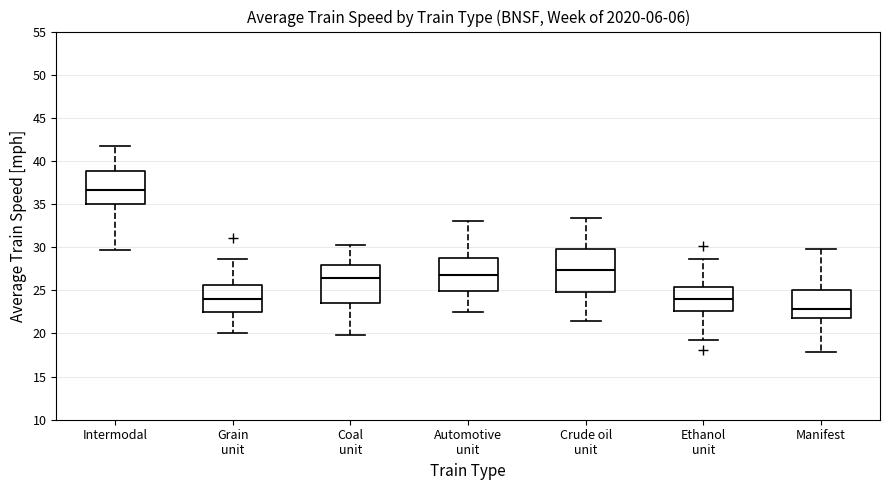

Where does the lower whisker of the box for Manifest end on the y-axis? The values are not printed on the chart, so give them approximately, as read against the axis.

18.0